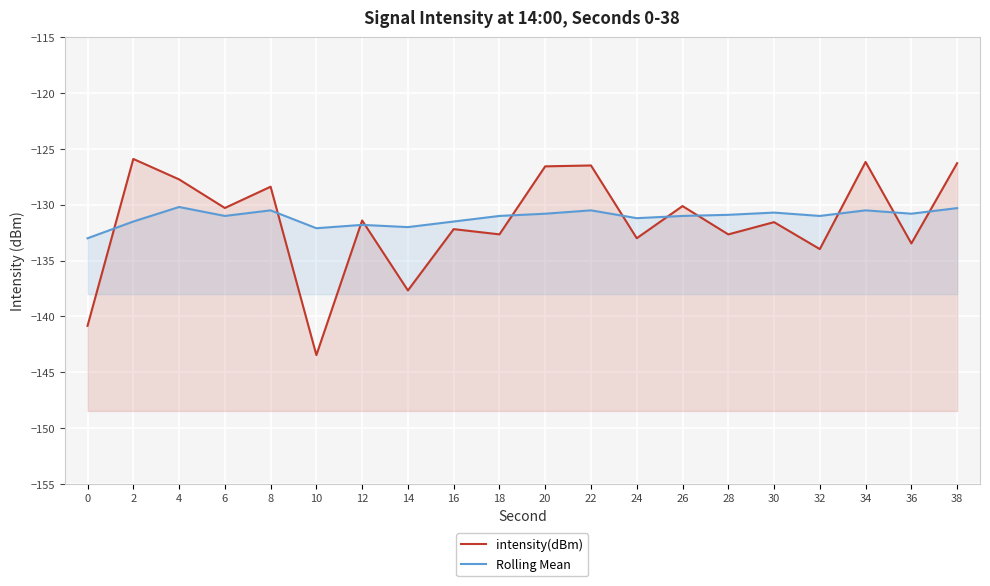

Where do intensity(dBm) and Rolling Mean first cross each other?

0 and 2